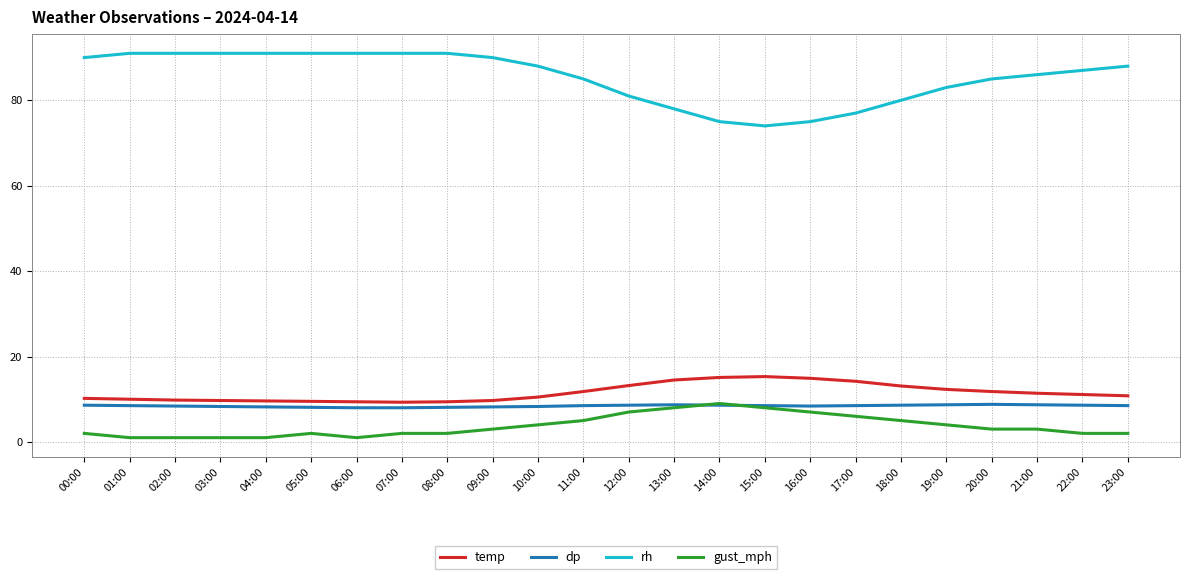

True or false: dp and temp intersect in this chart.

False